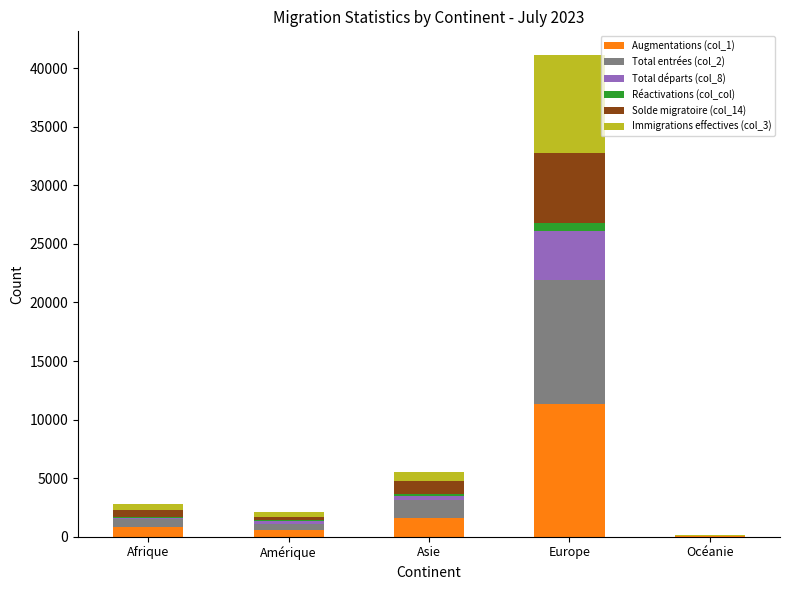

At which category is the sum across all series the highest?

Europe